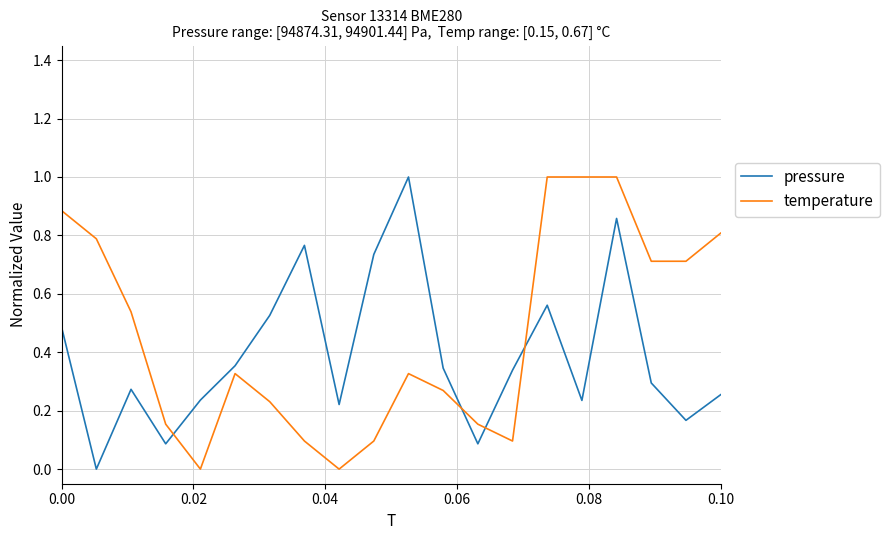

What is the maximum value for pressure?

1.0